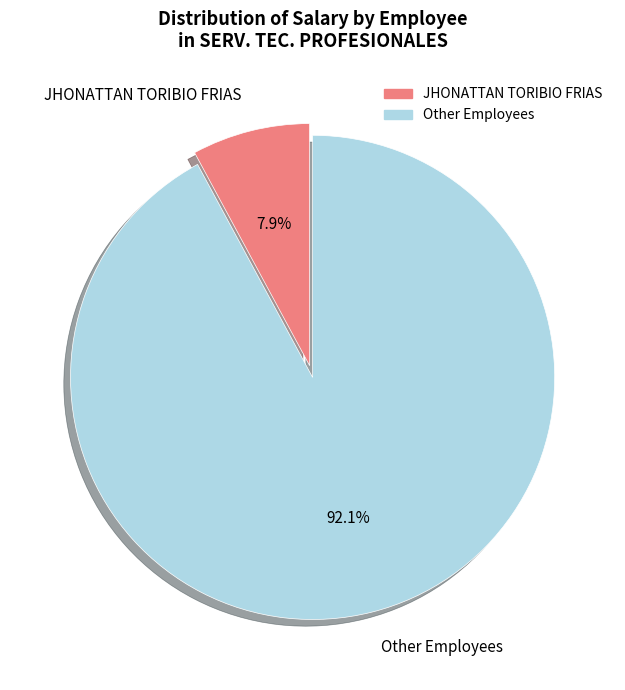

Is there a majority slice in this chart?

Yes